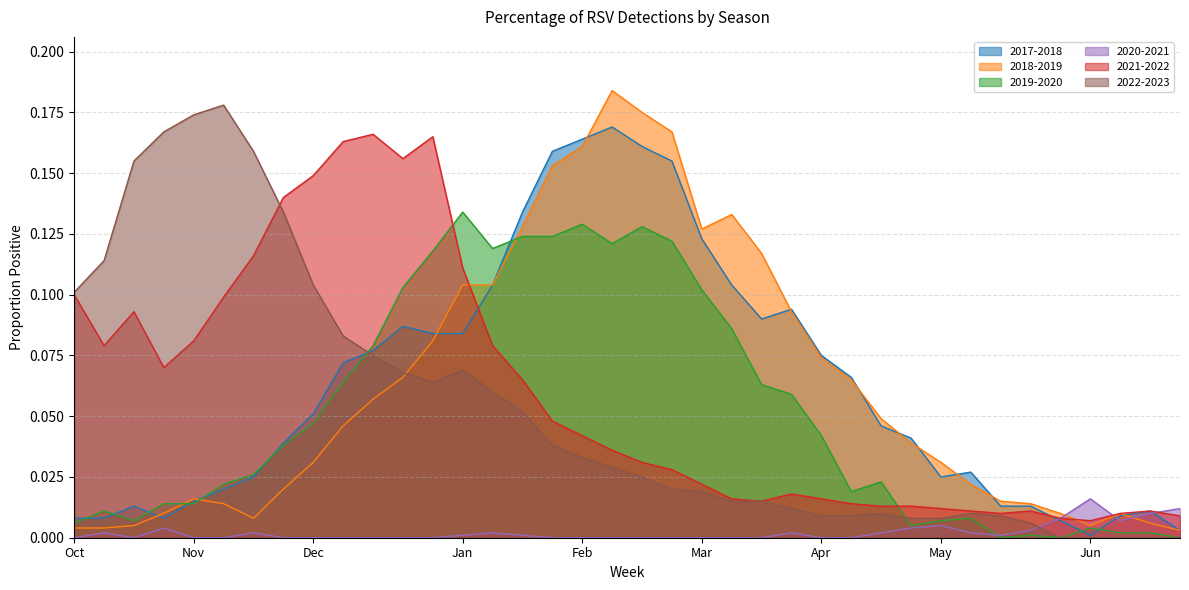

True or false: 2020-2021 has a value of 0.0 at 20.

False